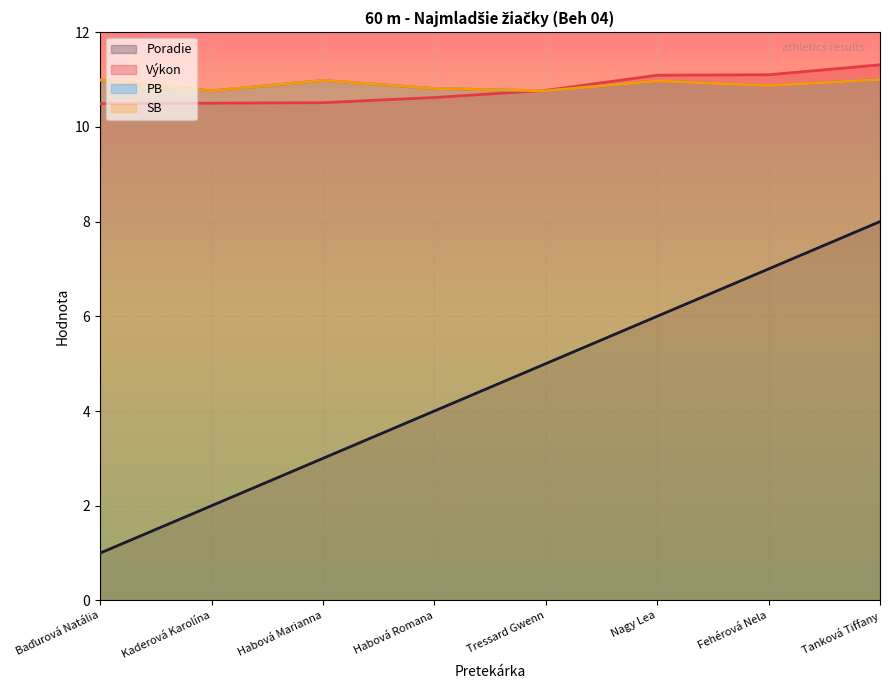

True or false: Poradie and SB intersect in this chart.

False